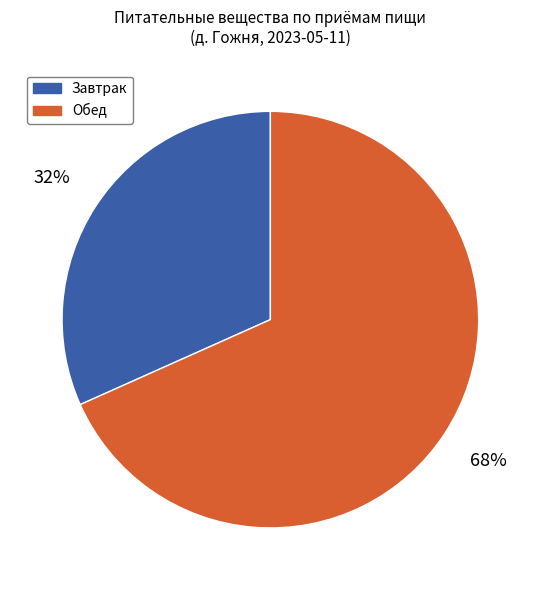

Which slice is the smallest?

Завтрак